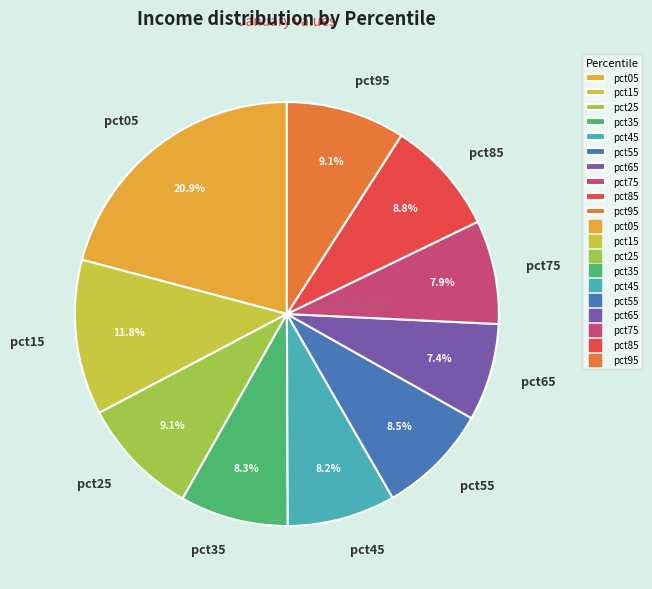

How many segments does this pie chart have?

10